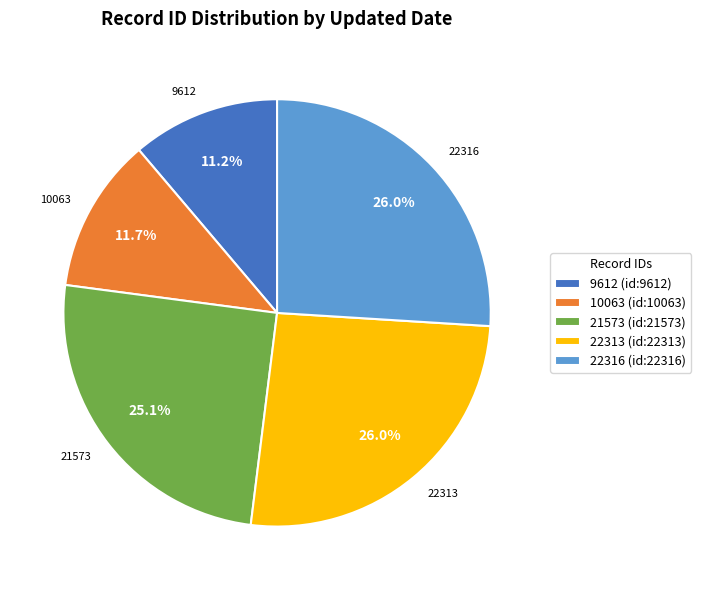

Between 10063 and 22313, which is larger?

22313